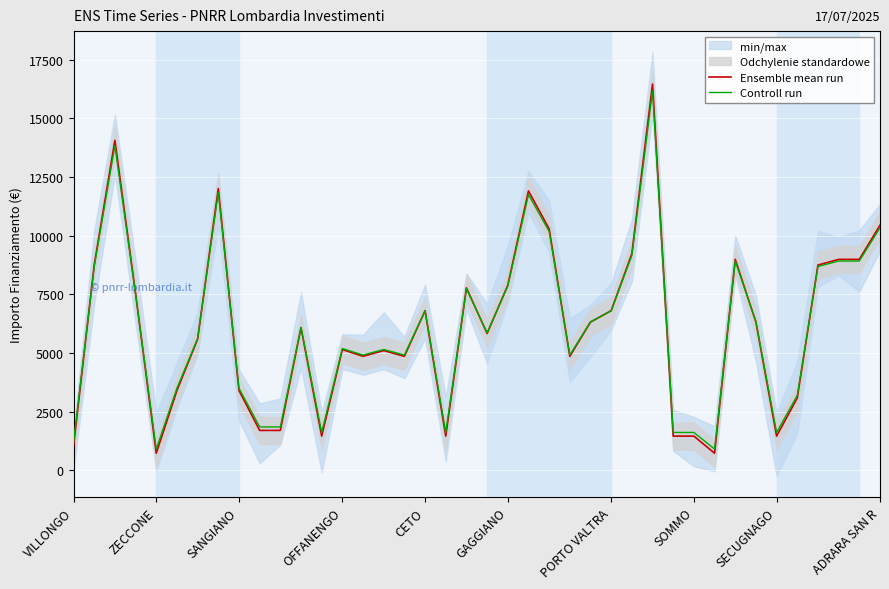

True or false: Ensemble mean run has a value of 9234.0 at 27.

True